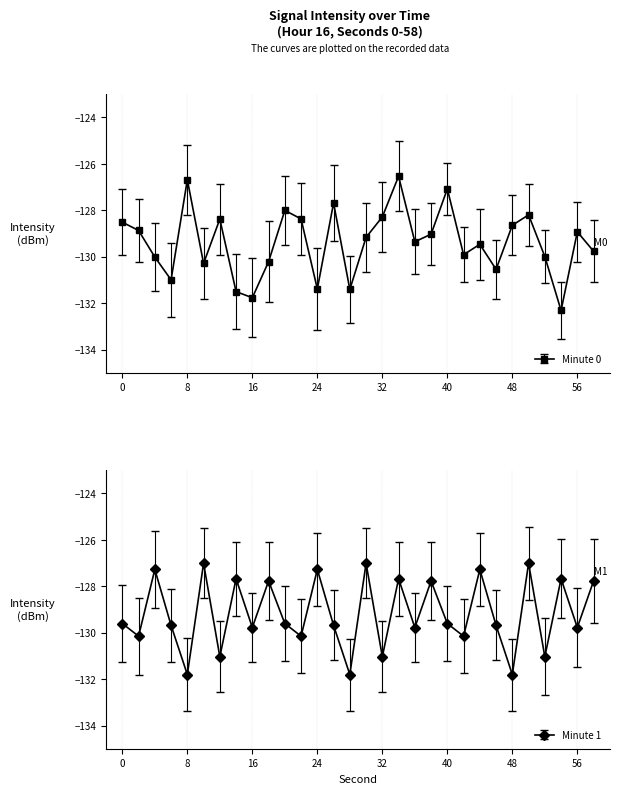

Reading left to right, what are all the values shown in this chart?

Minute 0: -128.5	-128.9	-130.0	-131.0	-126.7	-130.3	-128.4	-131.5	-131.8	-130.2	-128.0	-128.4	-131.4	-127.7	-131.4	-129.2	-128.3	-126.5	-129.4	-129.0	-127.1	-129.9	-129.5	-130.5	-128.6	-128.2	-130.0	-132.3	-128.9	-129.8
Minute 1: -129.6	-130.2	-127.3	-129.7	-131.8	-127.0	-131.0	-127.7	-129.8	-127.8	-129.6	-130.2	-127.3	-129.7	-131.8	-127.0	-131.0	-127.7	-129.8	-127.8	-129.6	-130.2	-127.3	-129.7	-131.8	-127.0	-131.0	-127.7	-129.8	-127.8